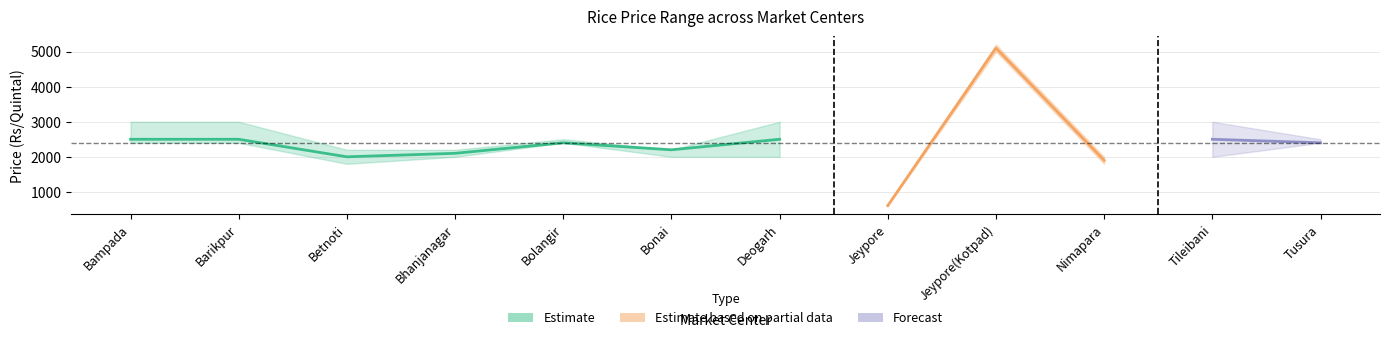

The value of Minimum Price at Bhanjanagar is 954. True or false?

False